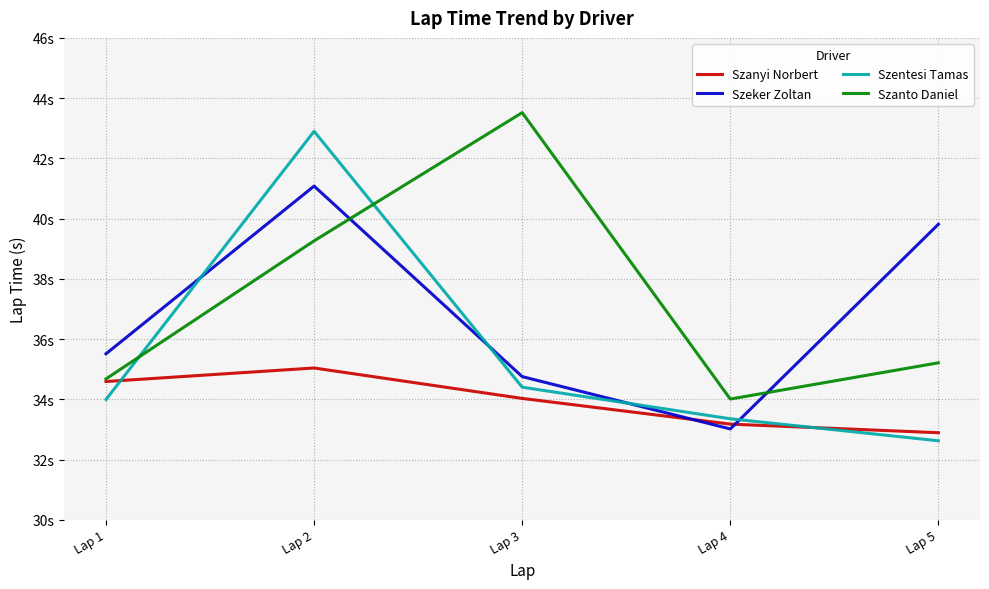

Reading right to left, list all the values displayed in this chart.

Szanyi Norbert: Lap 5=32.9	Lap 4=33.2	Lap 3=34.0	Lap 2=35.0	Lap 1=34.6
Szeker Zoltan: Lap 5=39.8	Lap 4=33.0	Lap 3=34.8	Lap 2=41.1	Lap 1=35.5
Szentesi Tamas: Lap 5=32.6	Lap 4=33.4	Lap 3=34.4	Lap 2=42.9	Lap 1=34.0
Szanto Daniel: Lap 5=35.2	Lap 4=34.0	Lap 3=43.5	Lap 2=39.3	Lap 1=34.7